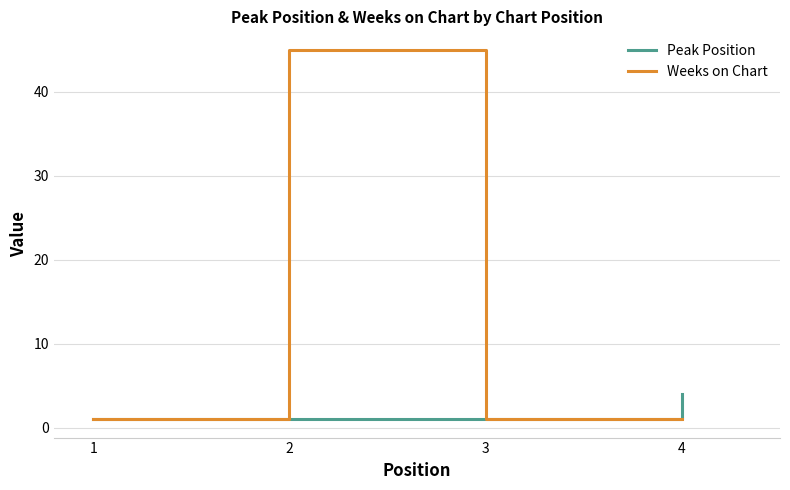

Between 2 and 3, which series saw the biggest shift?

Weeks on Chart